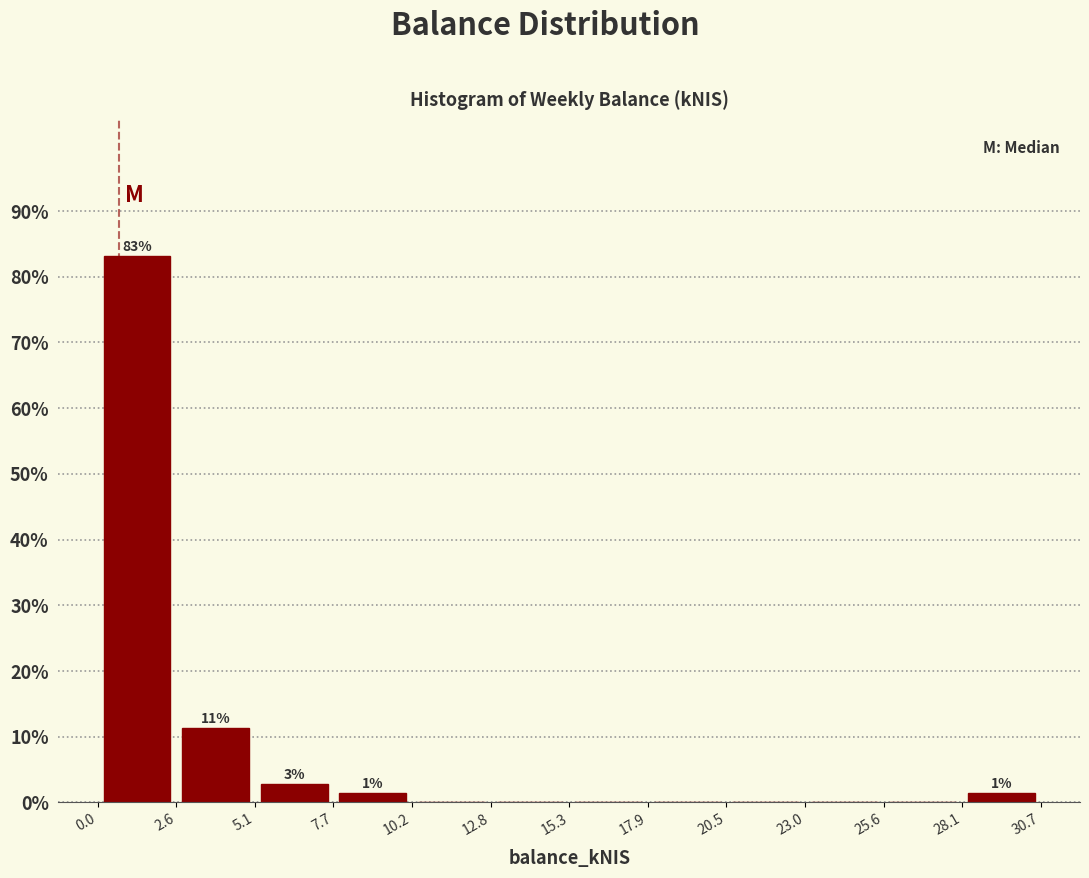

Which range on the x-axis has the tallest bar?

0.0 to 2.6